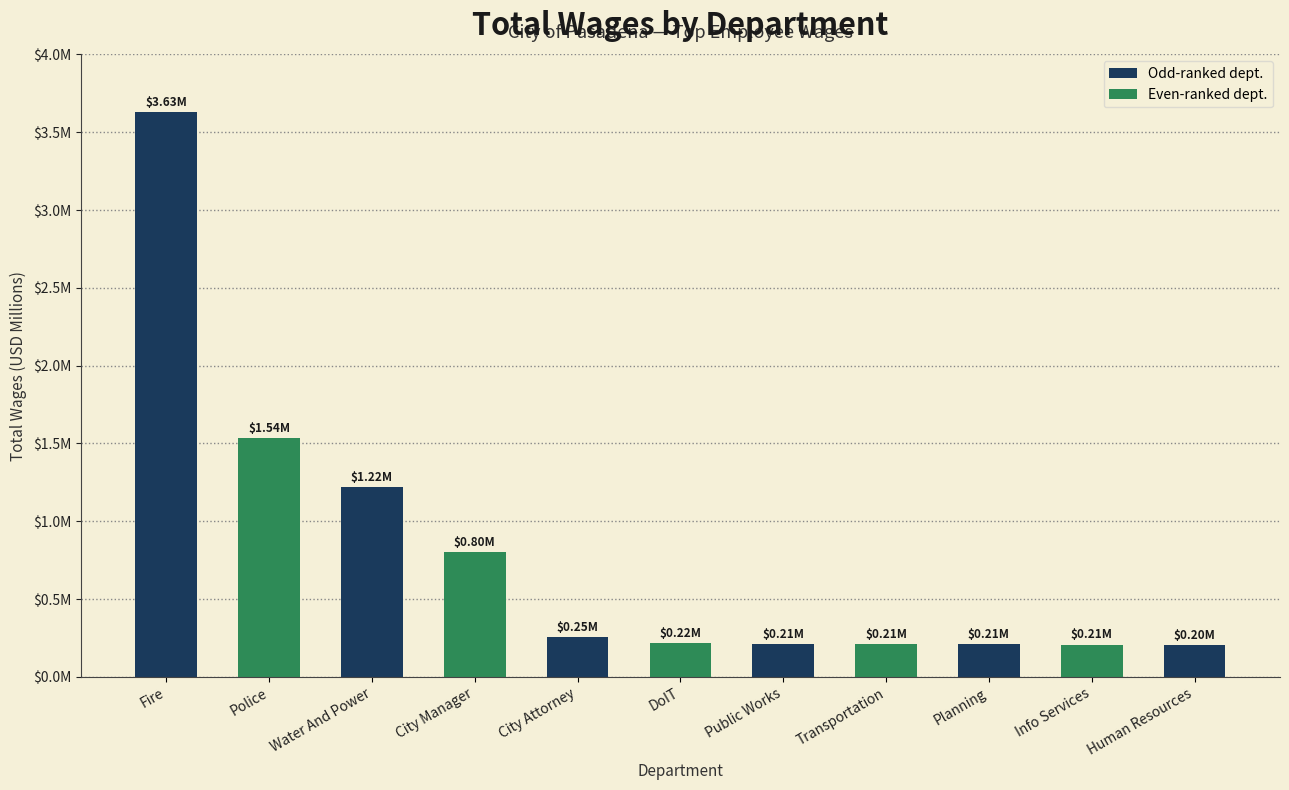

The value at Water And Power is 1.2. True or false?

True